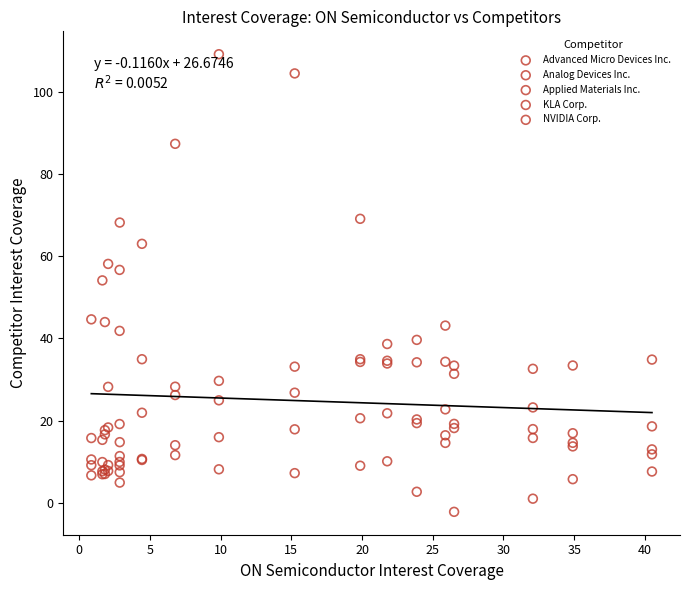

What are all the series names shown in the legend?

Advanced Micro Devices Inc., Analog Devices Inc., Applied Materials Inc., KLA Corp., NVIDIA Corp.